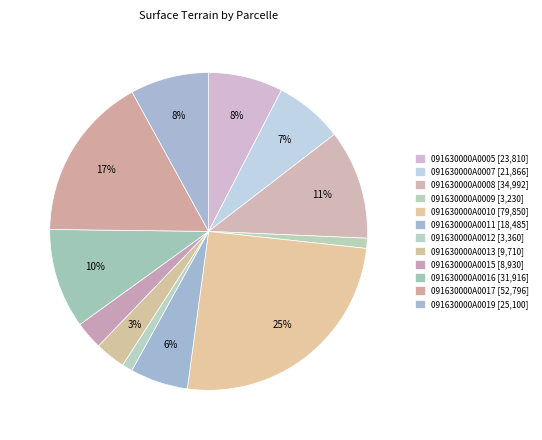

The 091630000A0016 slice represents 10% of the pie. True or false?

True